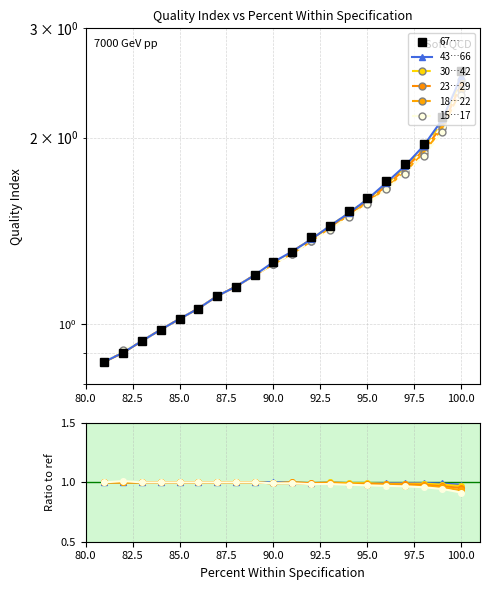

True or false: 67… has more than 0 interior local peaks.

False